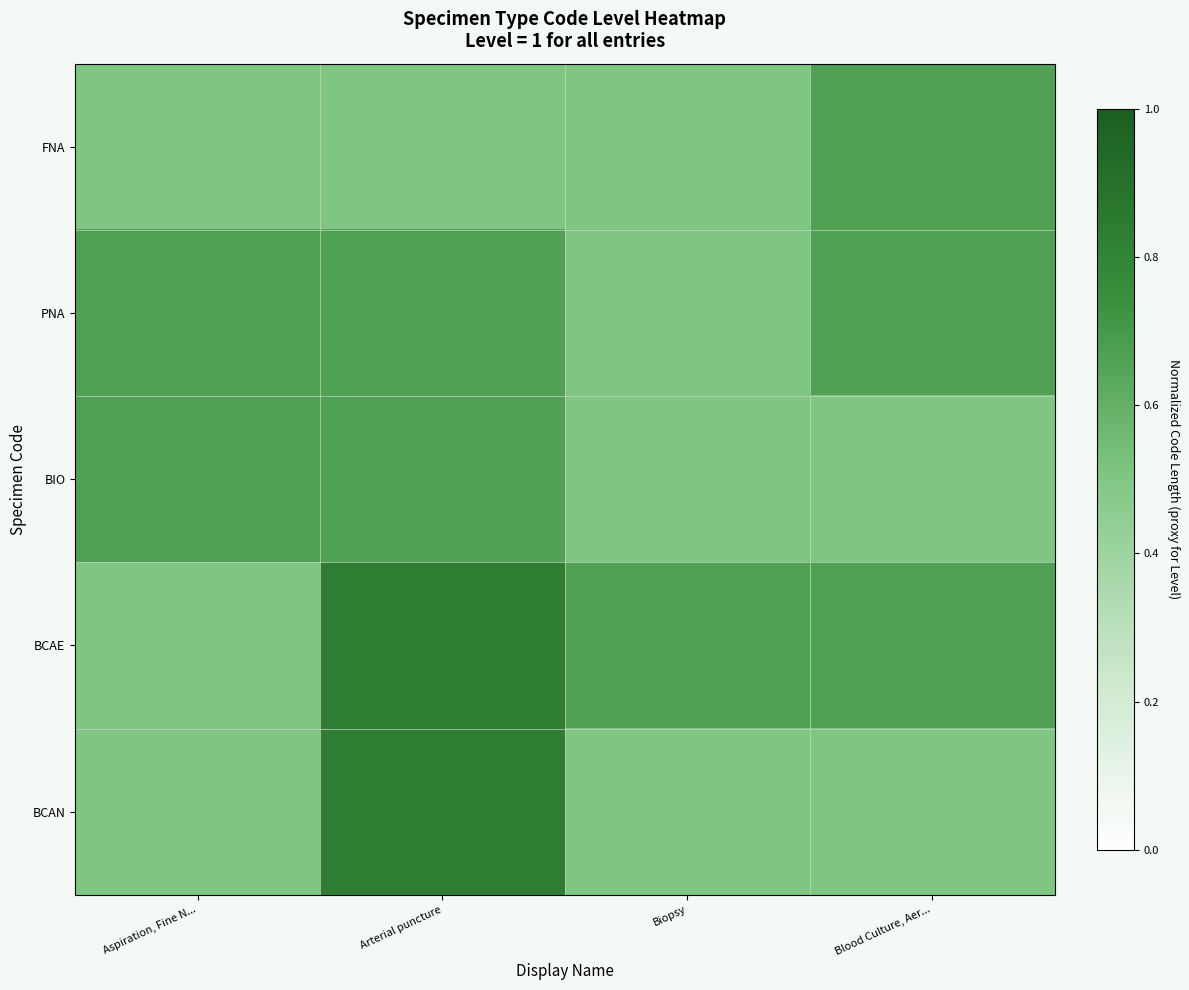

What is the smallest value displayed?

0.5